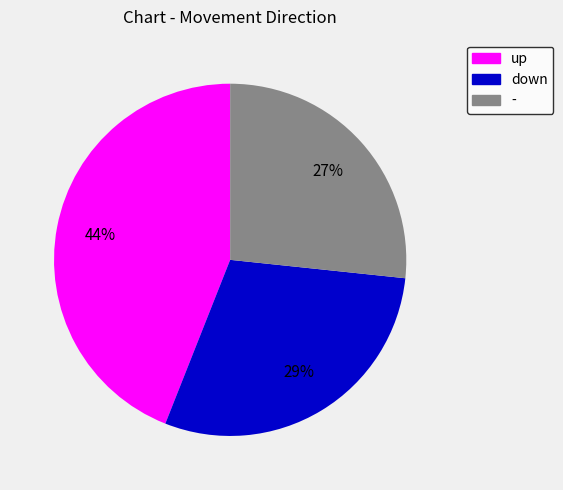

Which slice is the smallest?

-